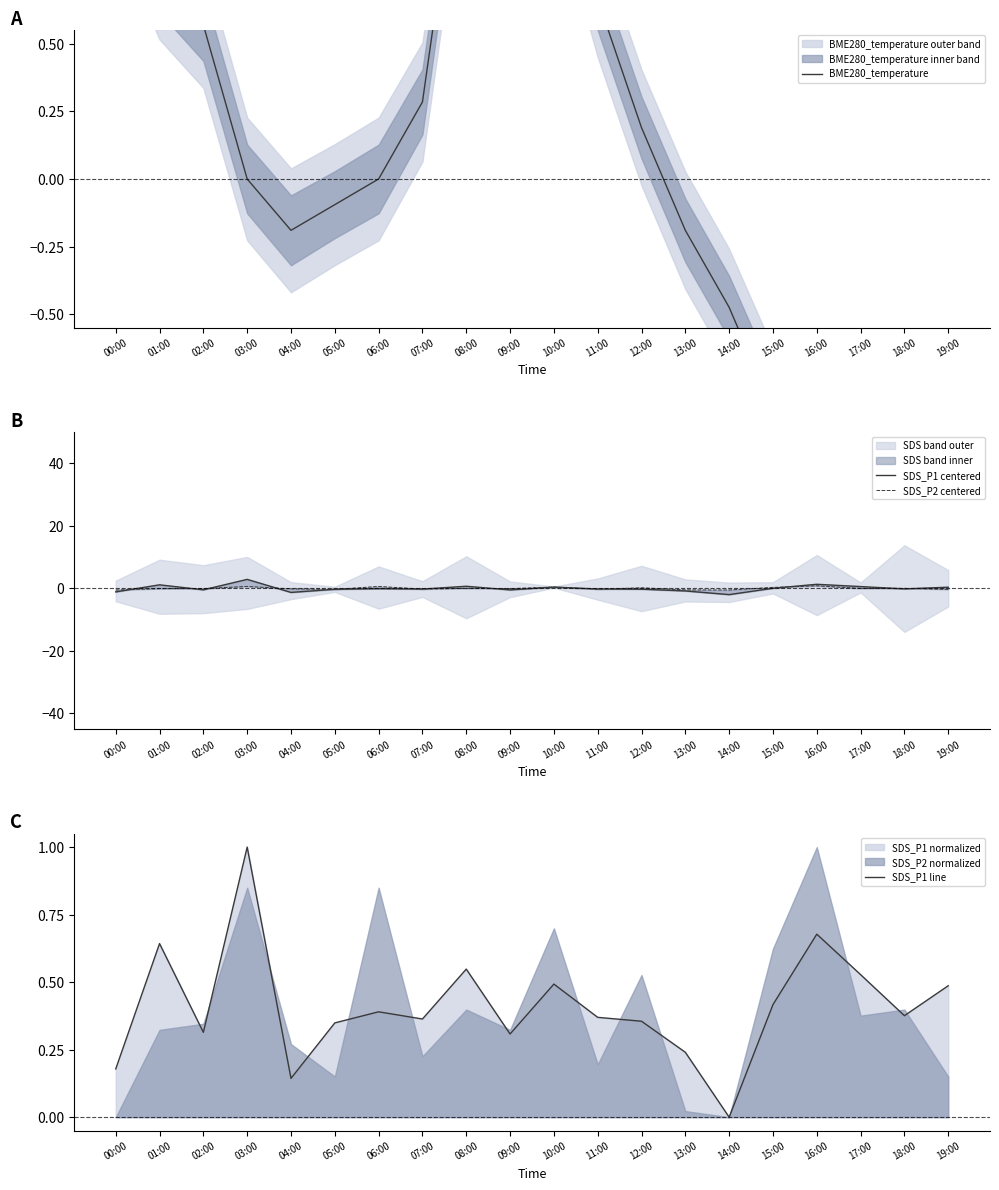

Which series has the largest range (max minus min)?

SDS_P1 centered